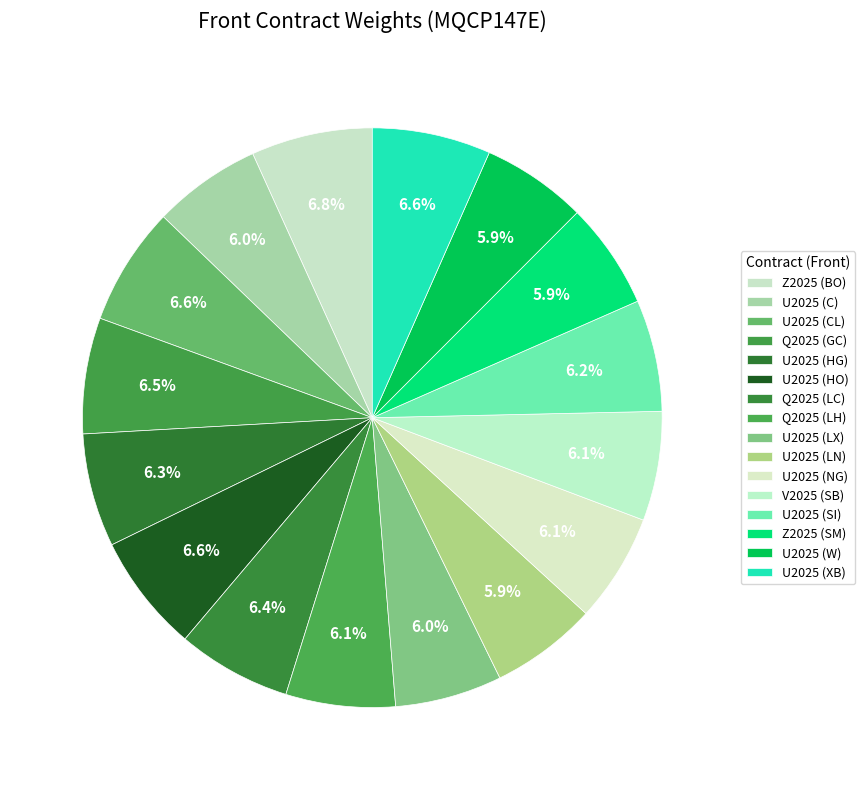

Does Z2025 (BO) represent more than half of the total?

No